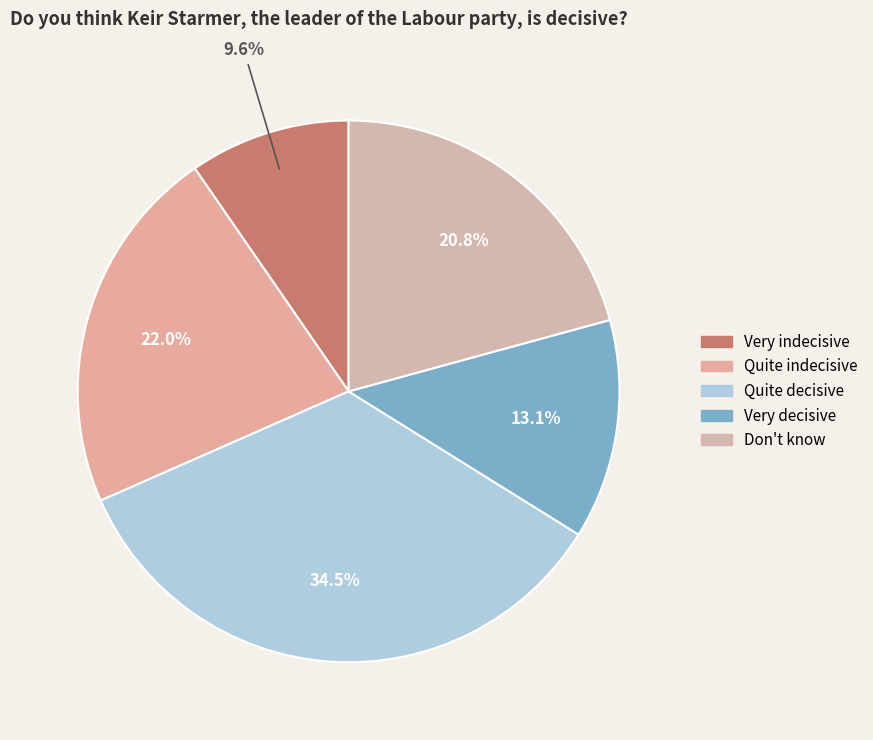

How much of the chart is everything except Don't know?

79.2%